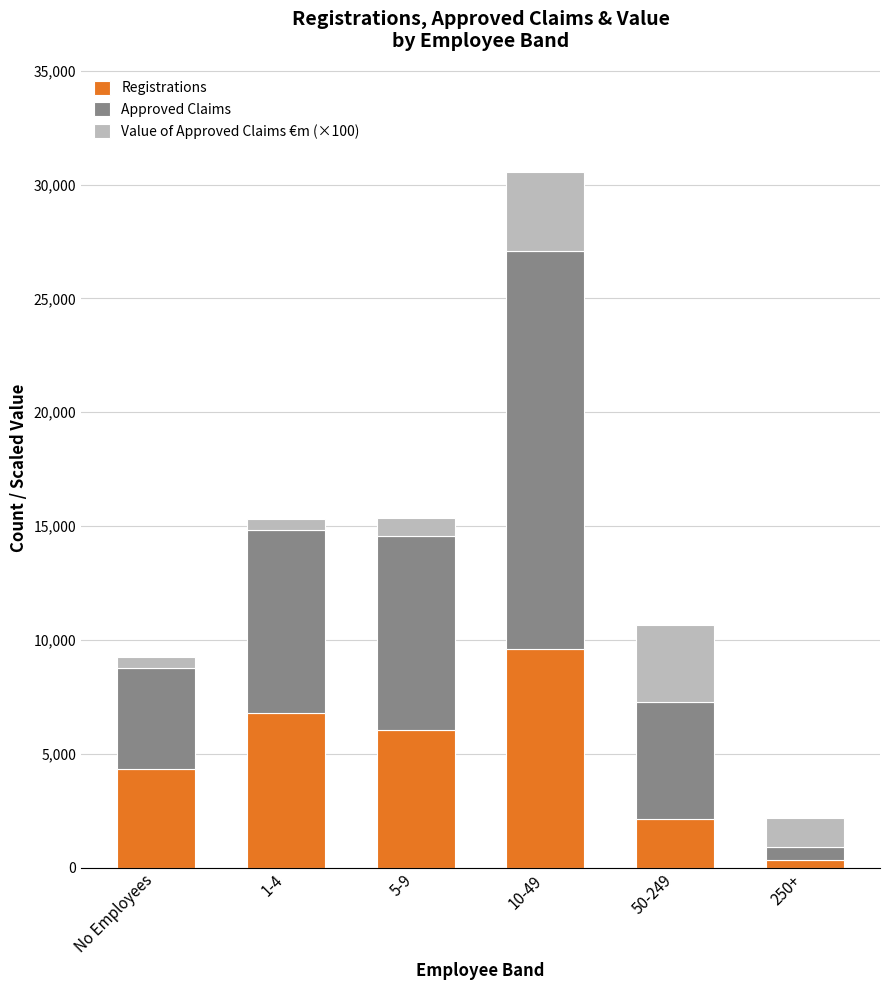

Reading left to right, transcribe the values for Registrations.

4323	6777	6049	9619	2155	324